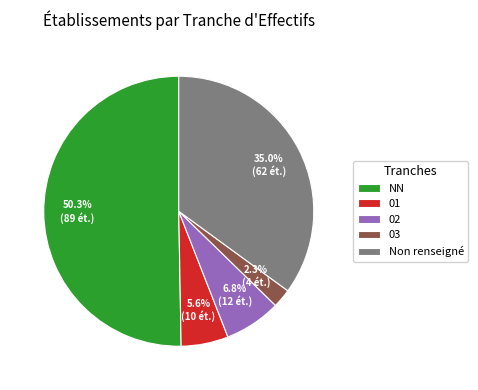

To the nearest percent, what is the difference between the NN and 02 slice percentages?

44%